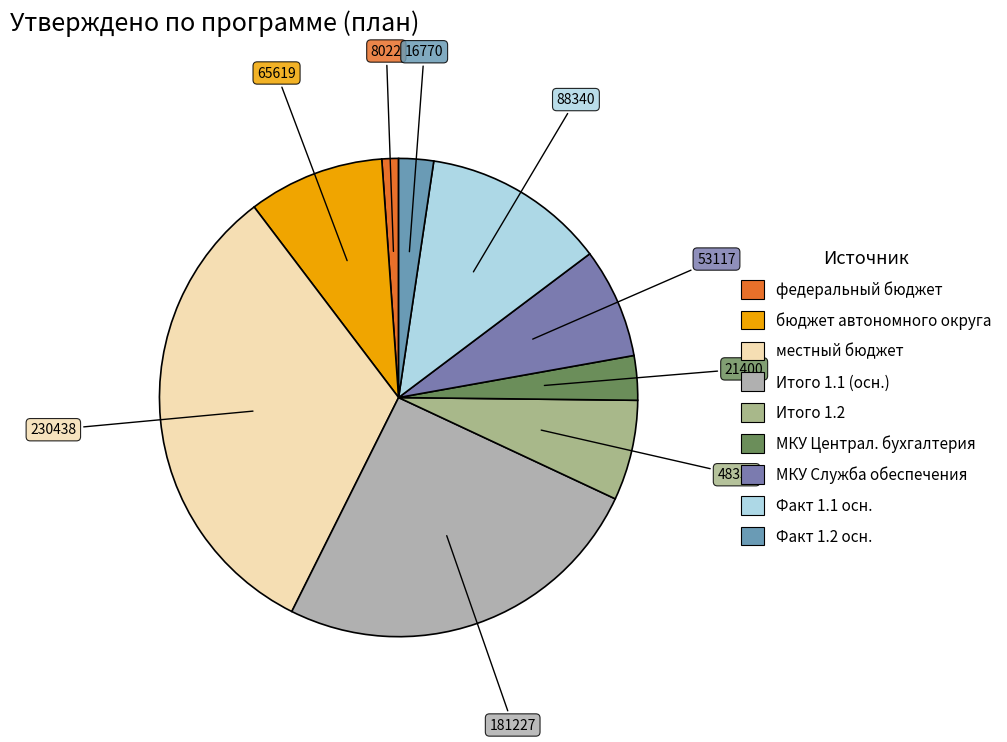

To the nearest percent, what is the average slice percentage?

11%